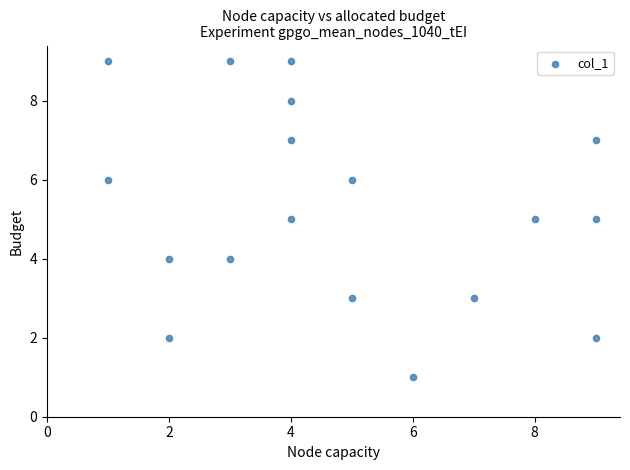

What is the range of X values (max minus min)?

8